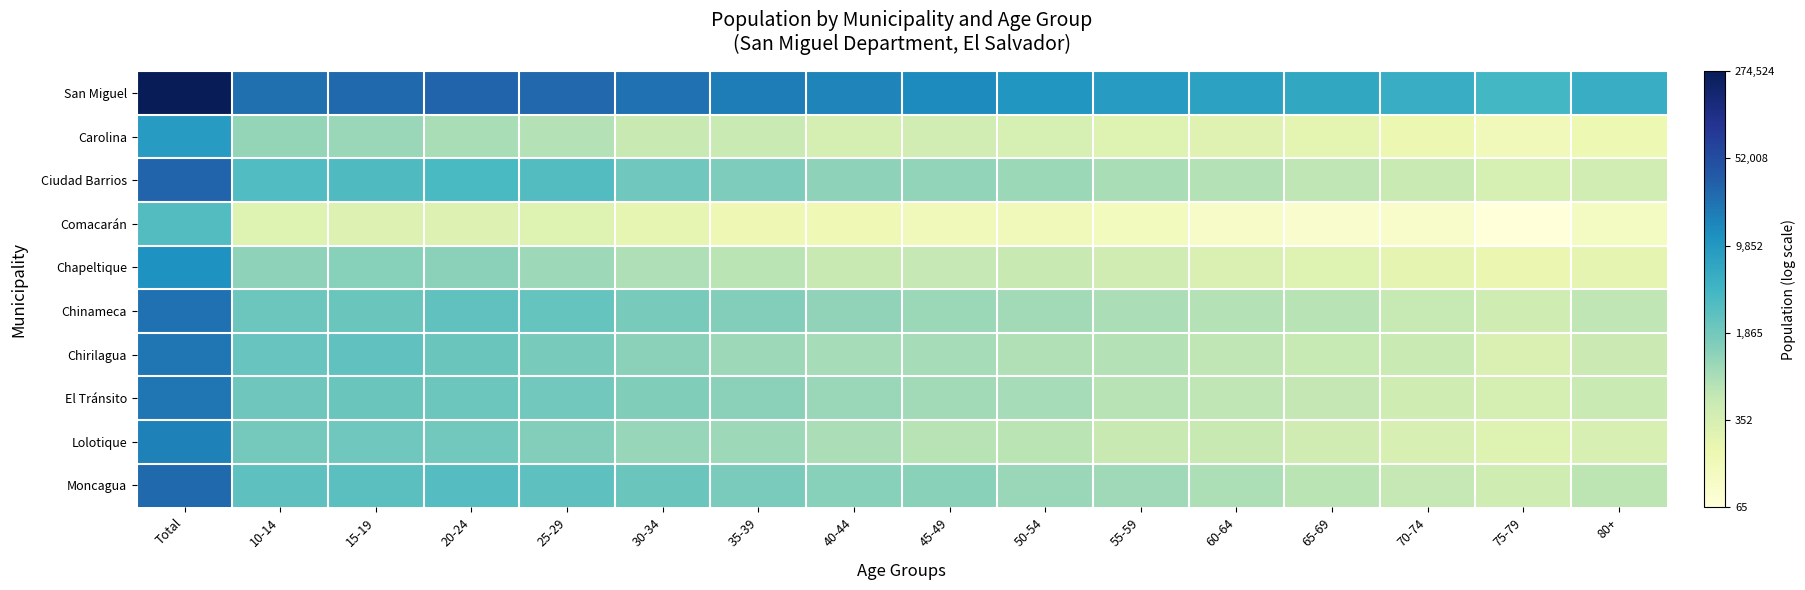

Which series changed the most between 30-34 and 70-74?

San Miguel